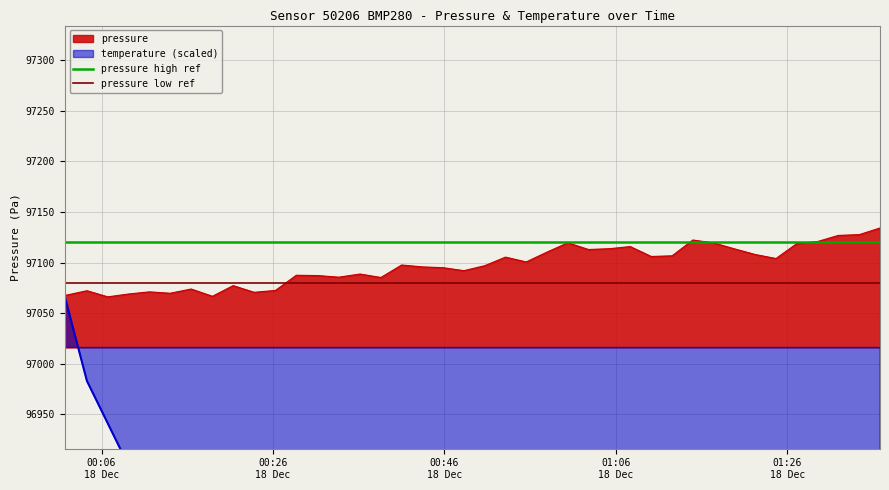

What is the label of the 1st point from the left?

00:06
18 Dec